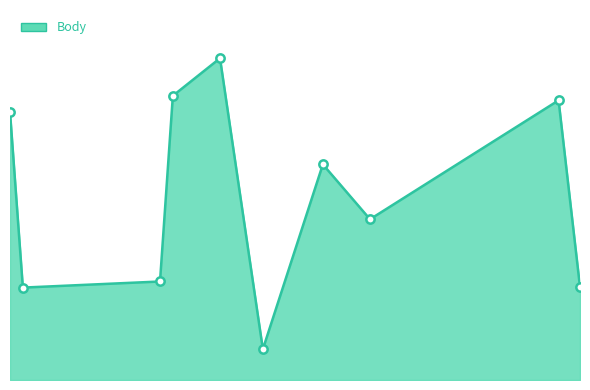

Does the chart display data point markers on the line(s)?

No